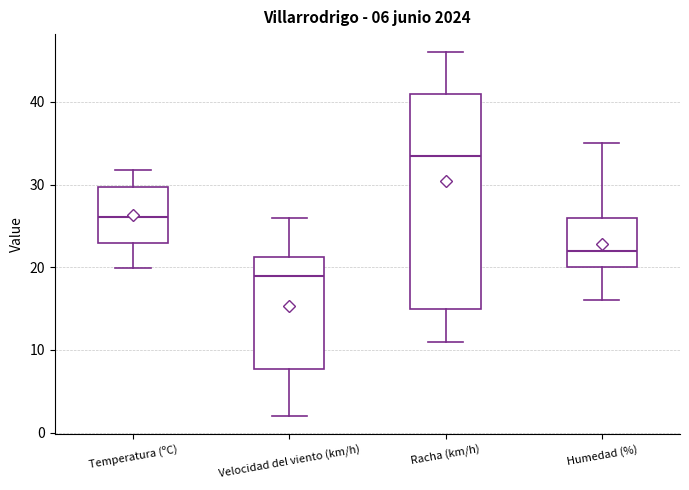

Comparing the boxes themselves (not the whiskers), which one is the tallest?

Racha (km/h)